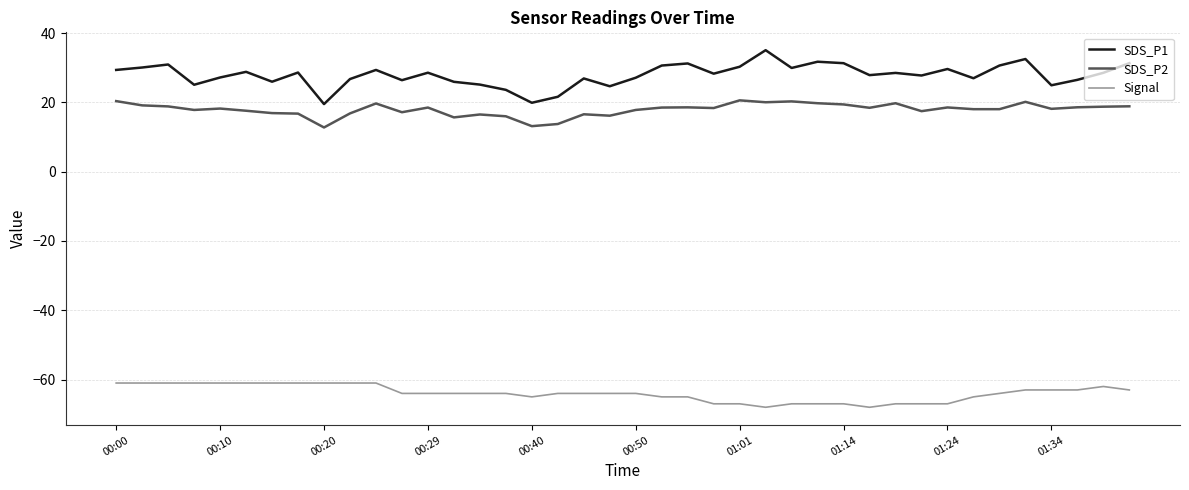

What is the greatest value displayed?

35.1